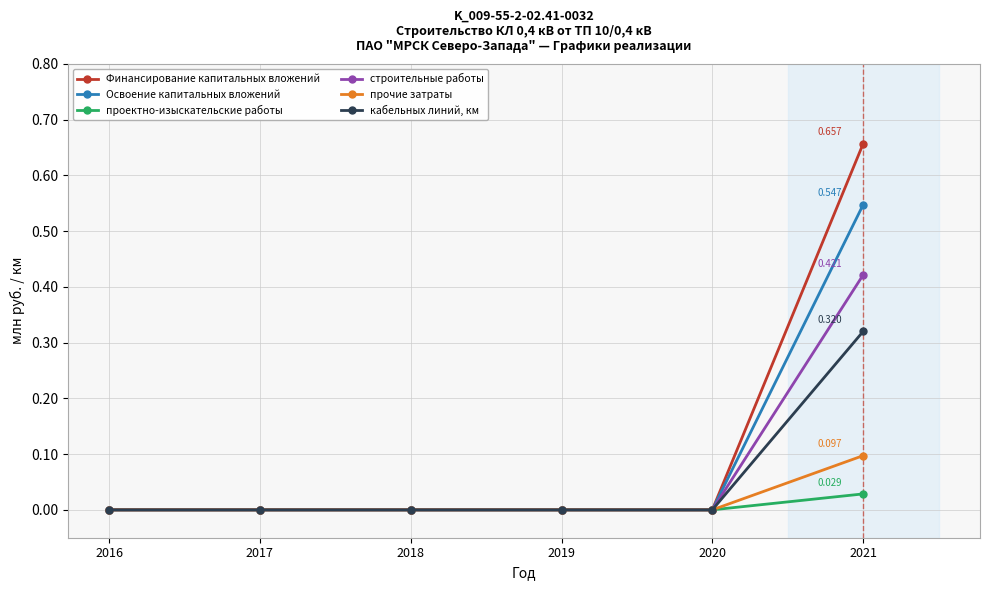

Rank the series by their maximum value, from highest to lowest.

Финансирование капитальных вложений, Освоение капитальных вложений, строительные работы, кабельных линий, км, прочие затраты, проектно-изыскательские работы